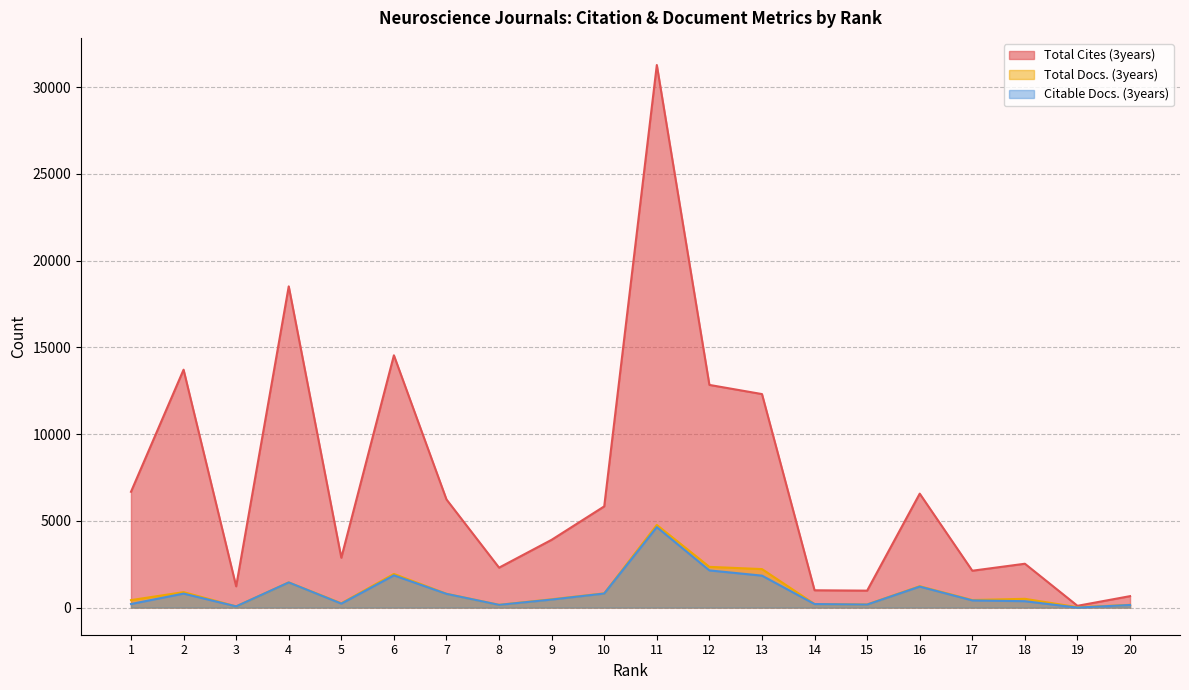

Reading left to right, extract all data points from this chart.

Total Cites (3years): 6675	13711	1226	18514	2873	14540	6232	2302	3908	5834	31270	12834	12306	998	977	6567	2125	2528	103	660
Total Docs. (3years): 431	891	70	1453	249	1940	798	160	480	821	4763	2347	2219	206	181	1232	437	506	22	159
Citable Docs. (3years): 207	807	70	1449	229	1858	790	157	463	811	4638	2143	1842	204	175	1210	414	369	0	150